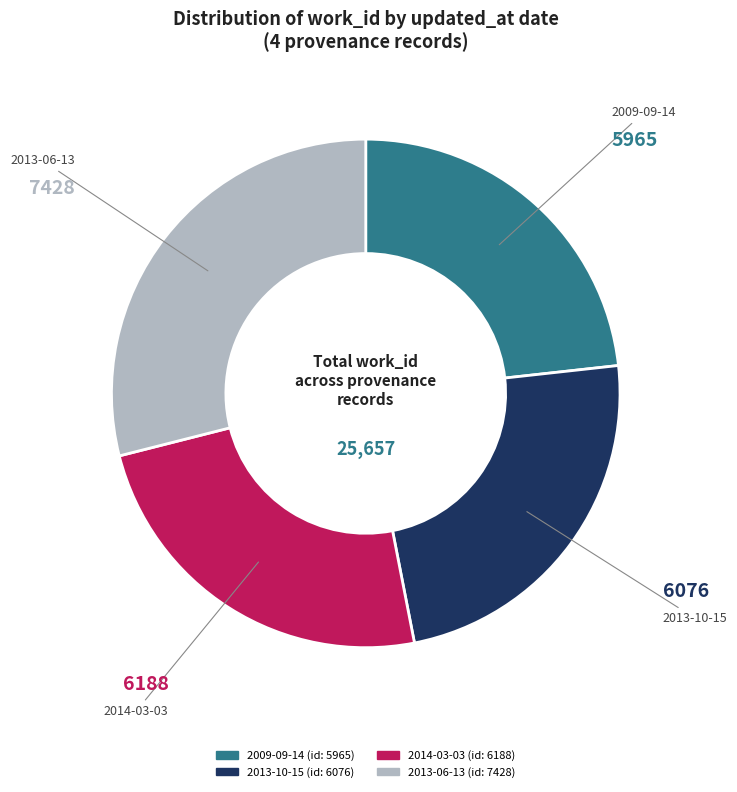

Is the sum of 2013-06-13 and 2009-09-14 greater than half?

Yes